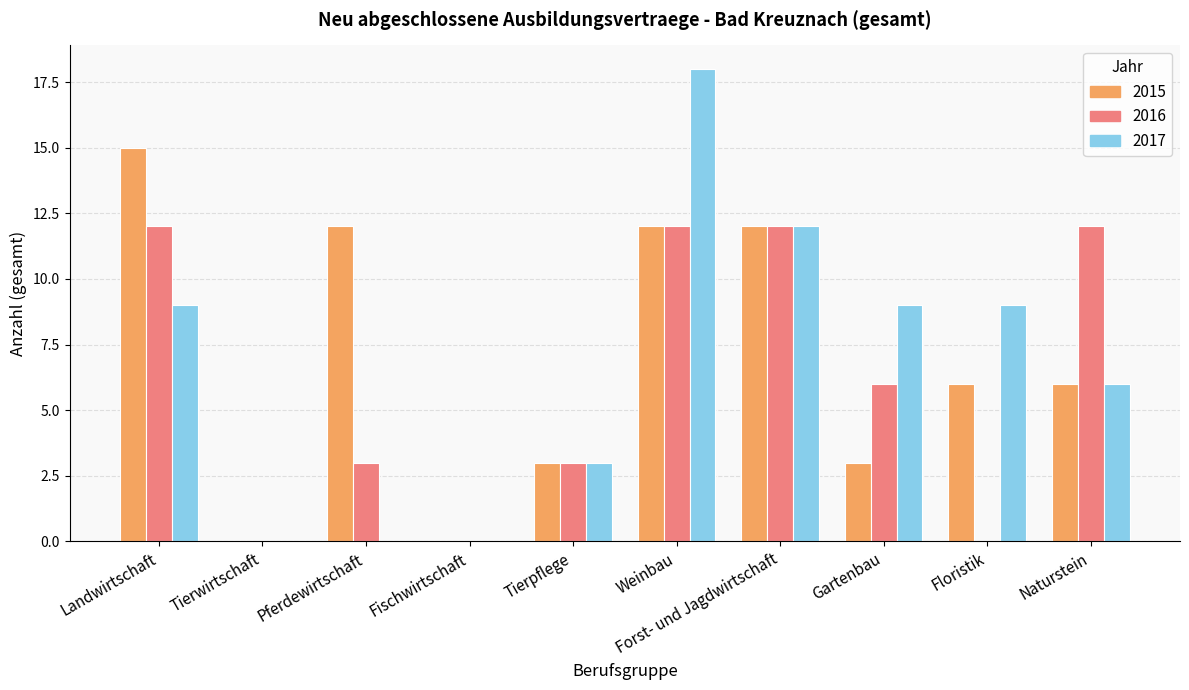

Read the 2015 value at Naturstein.

6